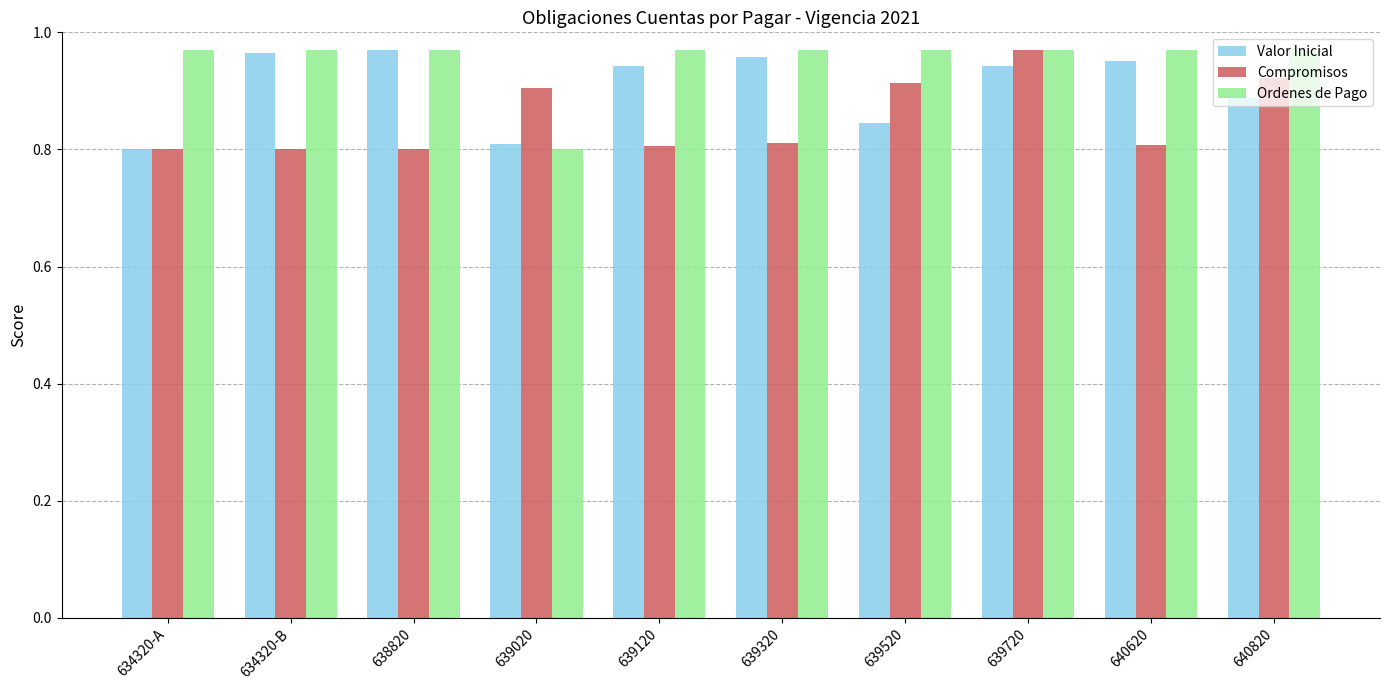

At which category is the sum across all series the highest?

639720